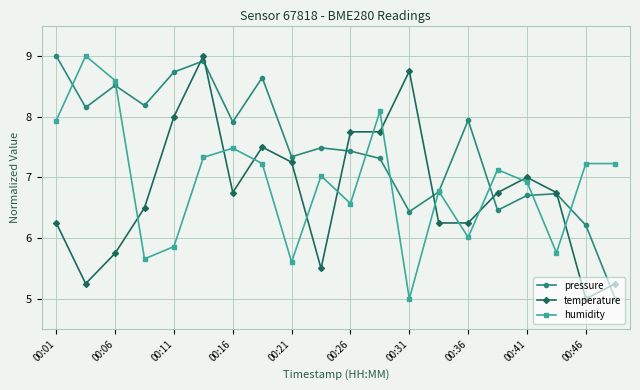

True or false: humidity has more than 0 interior local peaks.

True